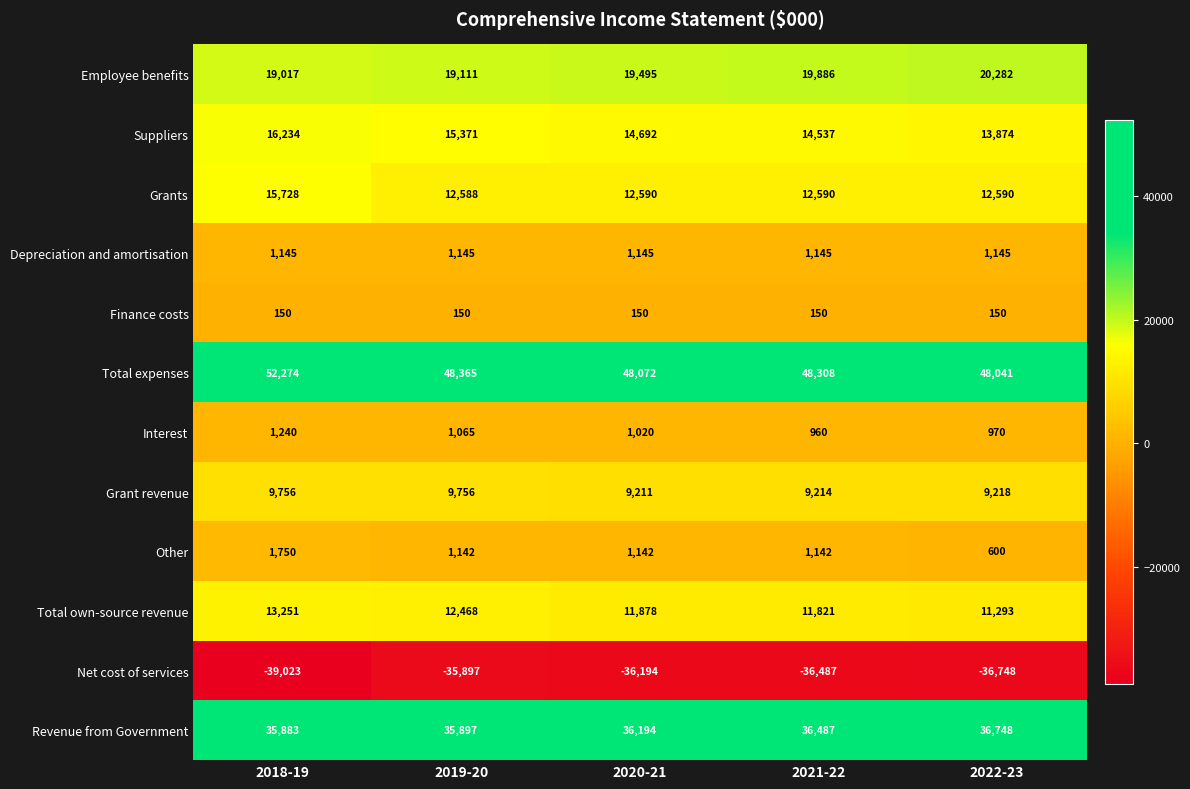

Read the Depreciation and amortisation value at 2018-19.

1145